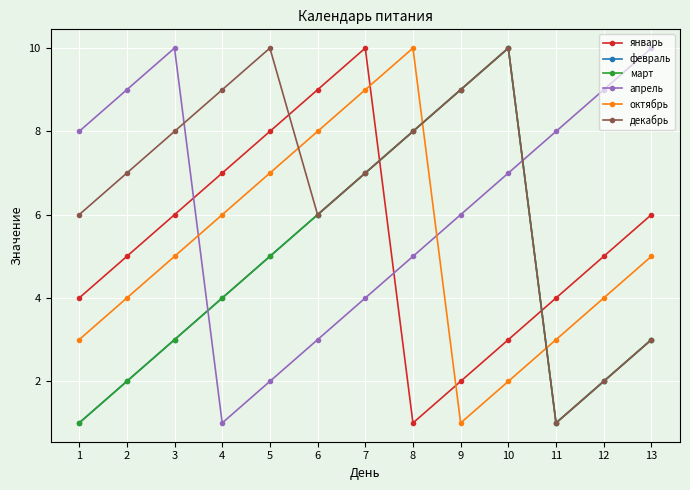

What is the maximum value shown in the chart?

10